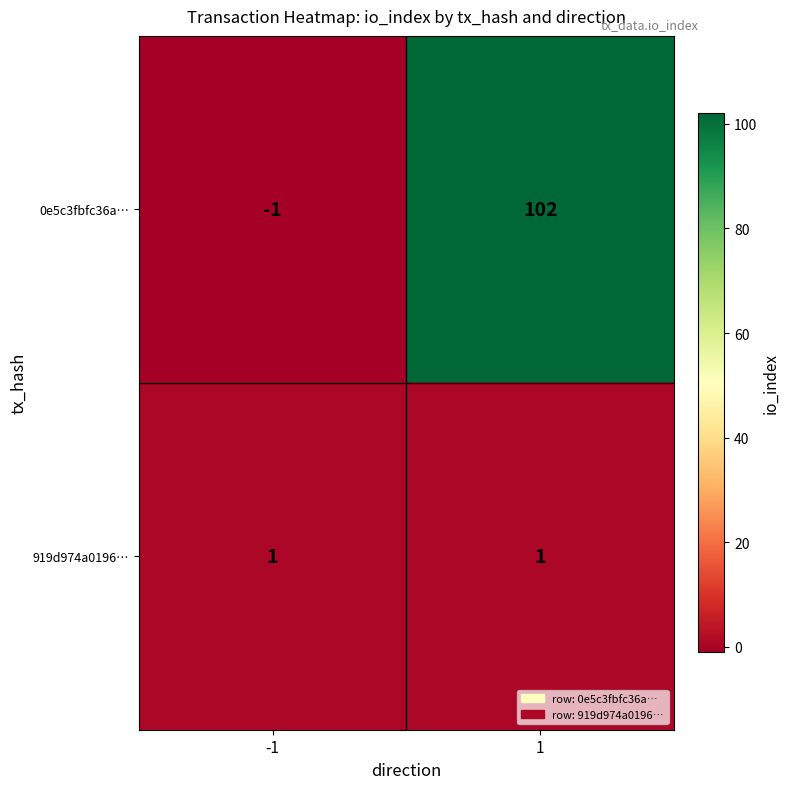

What is the sum of all 0e5c3fbfc36a… values?

101